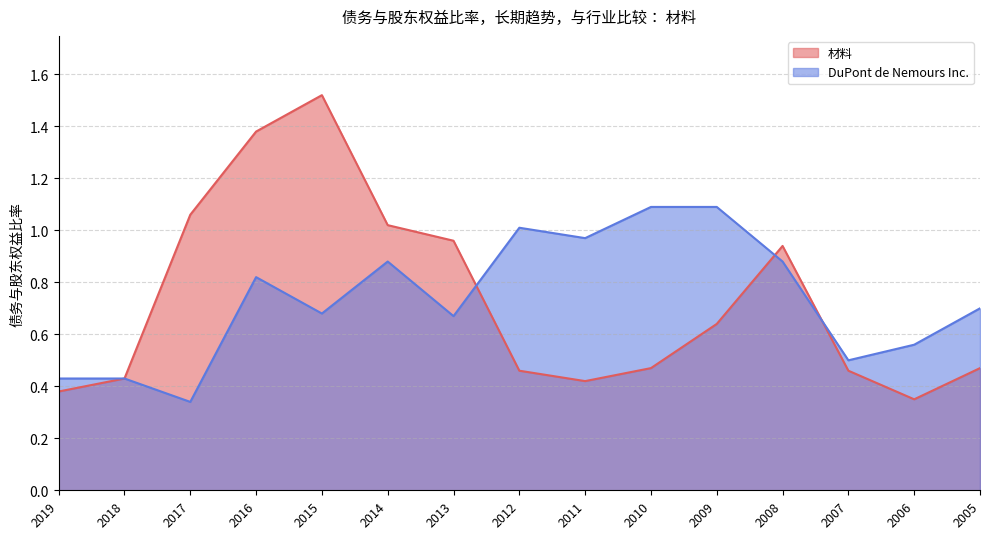

Which series has the widest spread of values?

材料